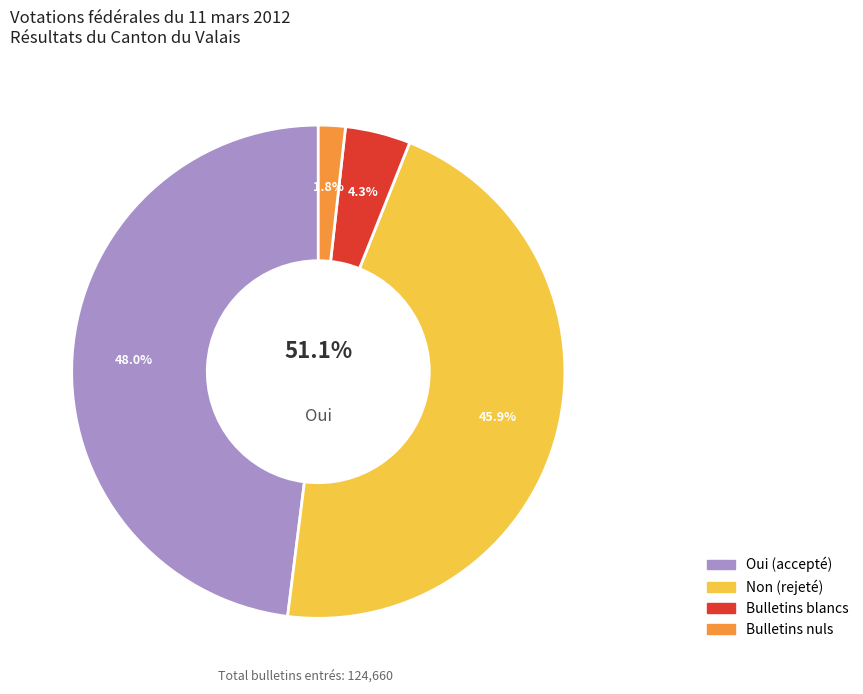

The Bulletins nuls slice represents 1% of the pie. True or false?

False